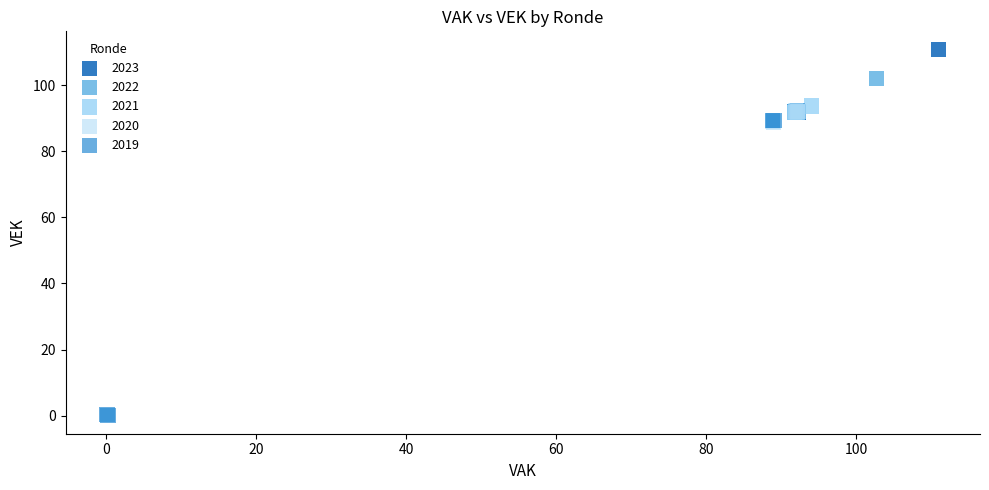

Which series has the widest spread of Y values?

2019